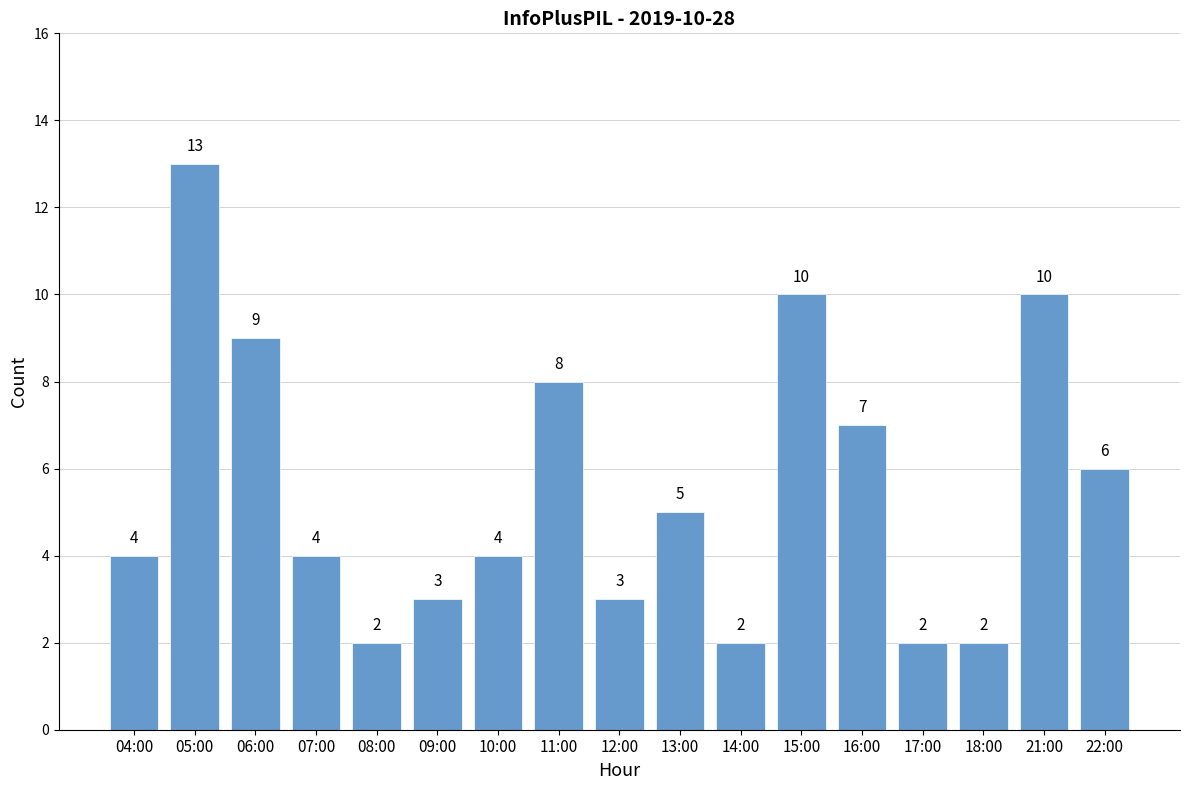

Reading right to left, what are all the values shown in this chart?

6	10	2	2	7	10	2	5	3	8	4	3	2	4	9	13	4